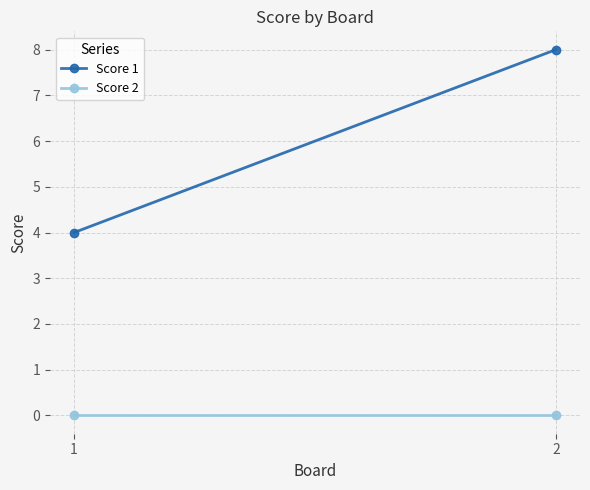

What are all the series names shown in the legend?

Score 1, Score 2